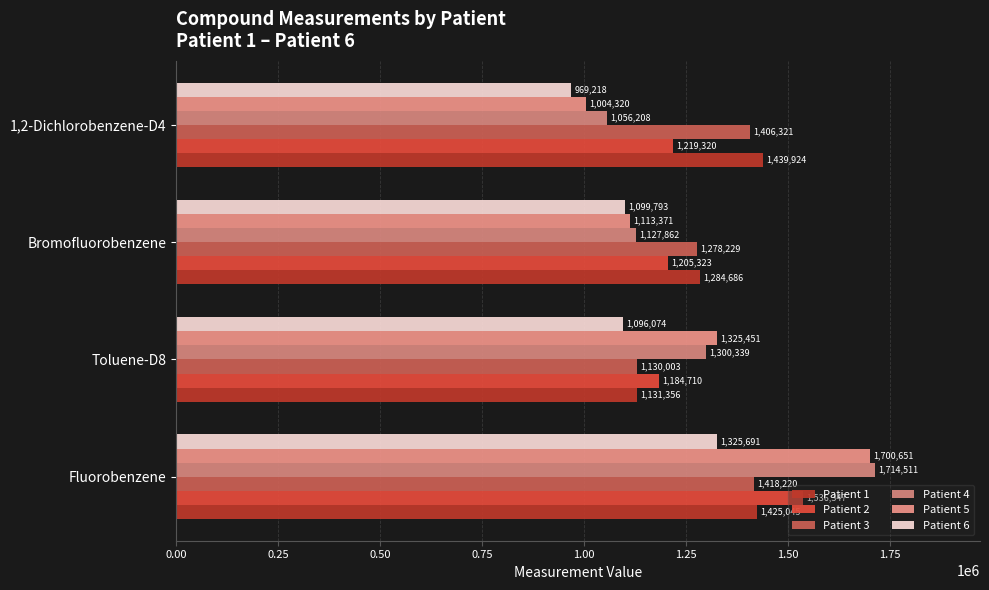

Rank the series by their maximum value, from highest to lowest.

Patient 4, Patient 5, Patient 2, Patient 1, Patient 3, Patient 6